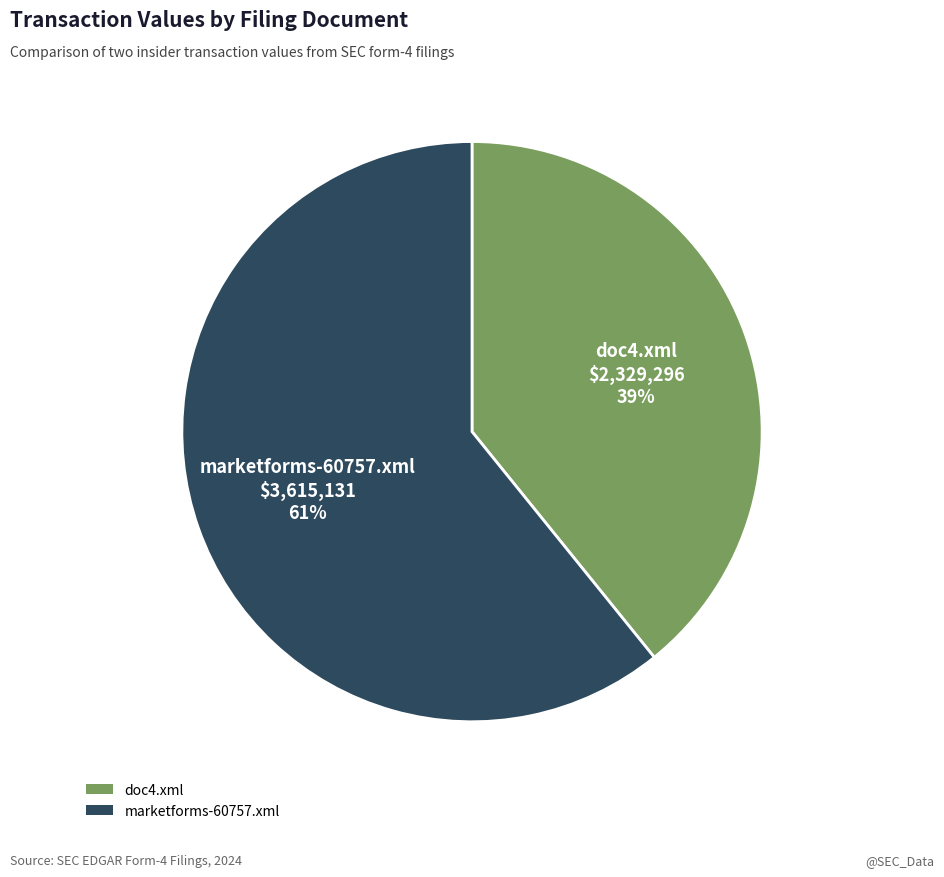

Which category accounts for the majority?

marketforms-60757.xml